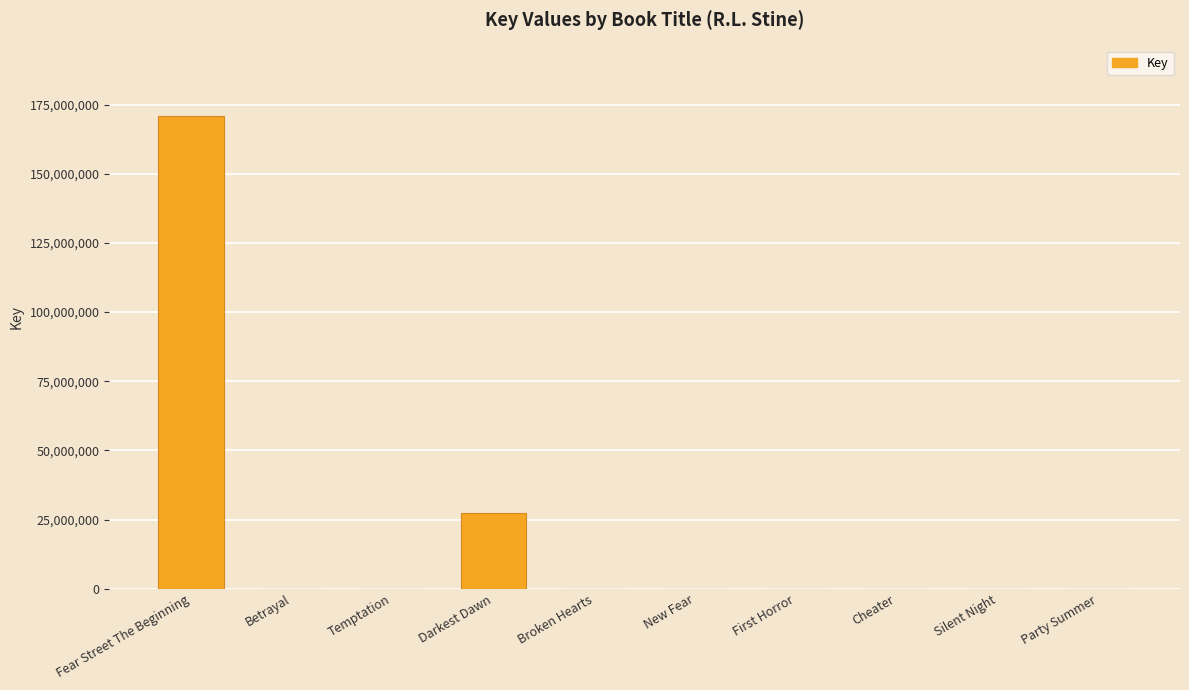

Which has a higher value, Party Summer or Fear Street The Beginning?

Fear Street The Beginning